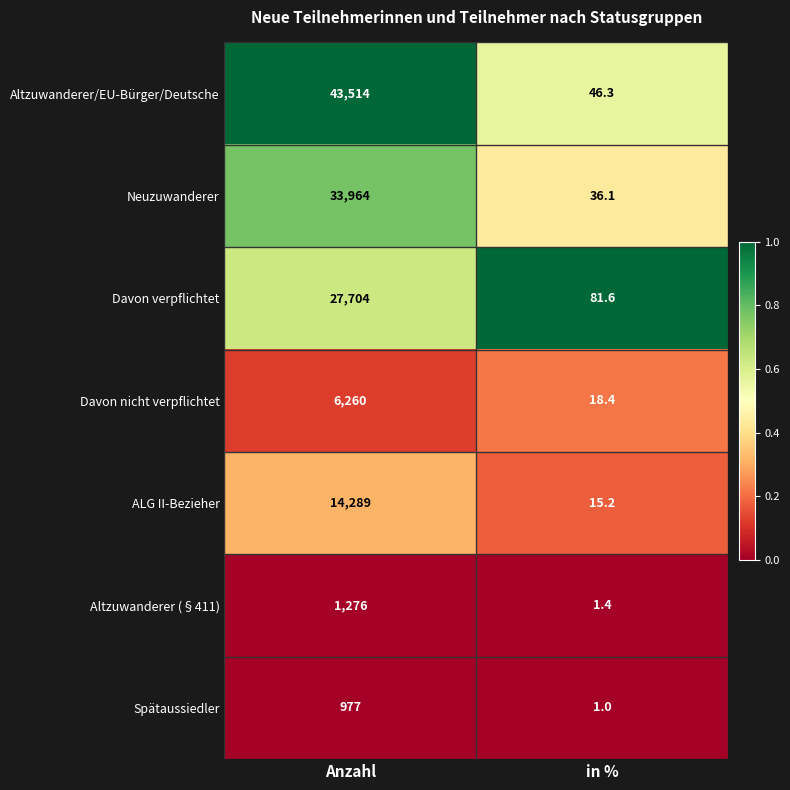

What is the maximum value shown in the chart?

43514.0